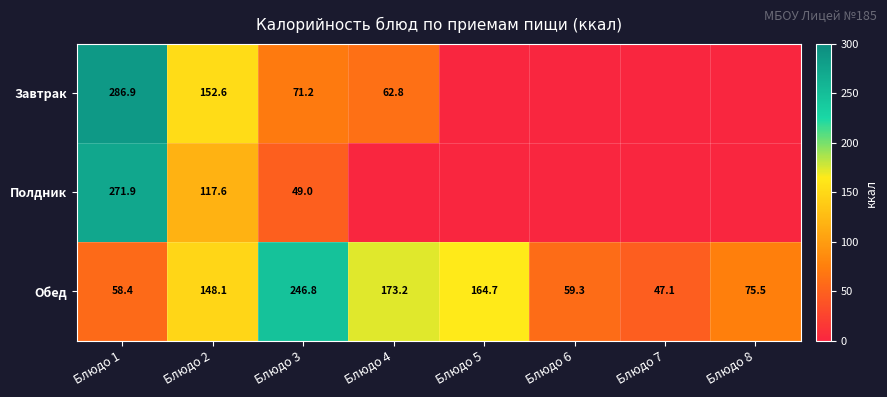

What is the difference between the Обед values at Блюдо 6 and Блюдо 7?

12.2